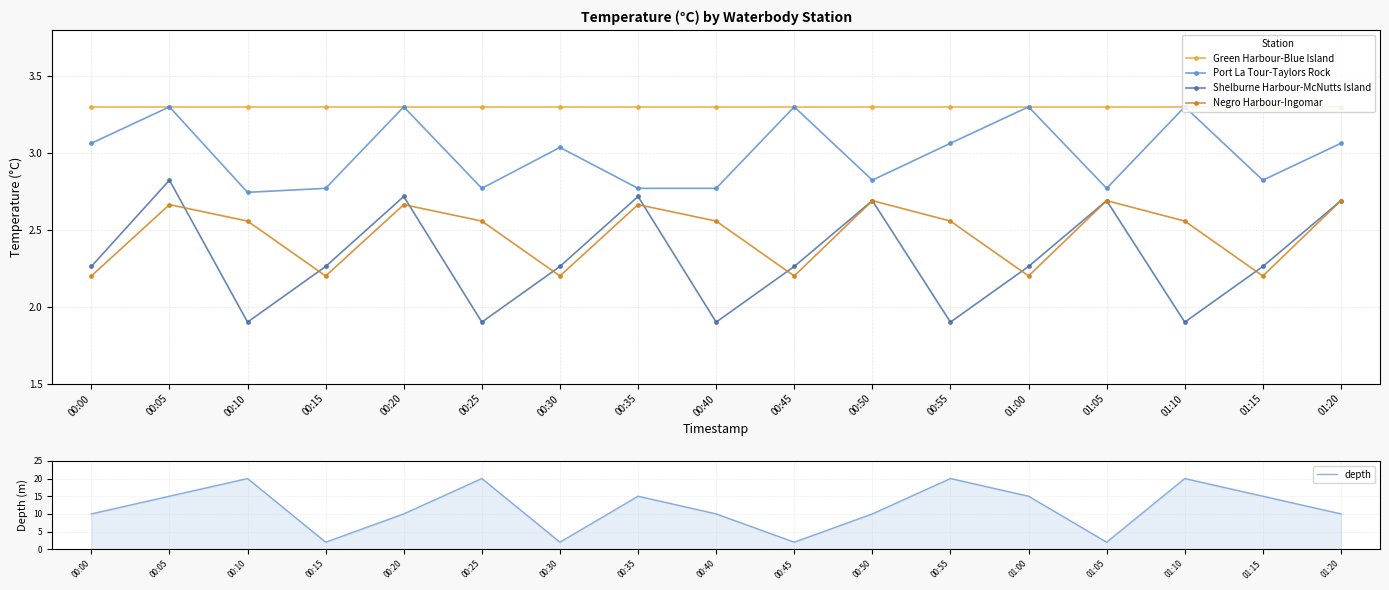

The Negro Harbour-Ingomar series shows 4.2 at 00:50. True or false?

False